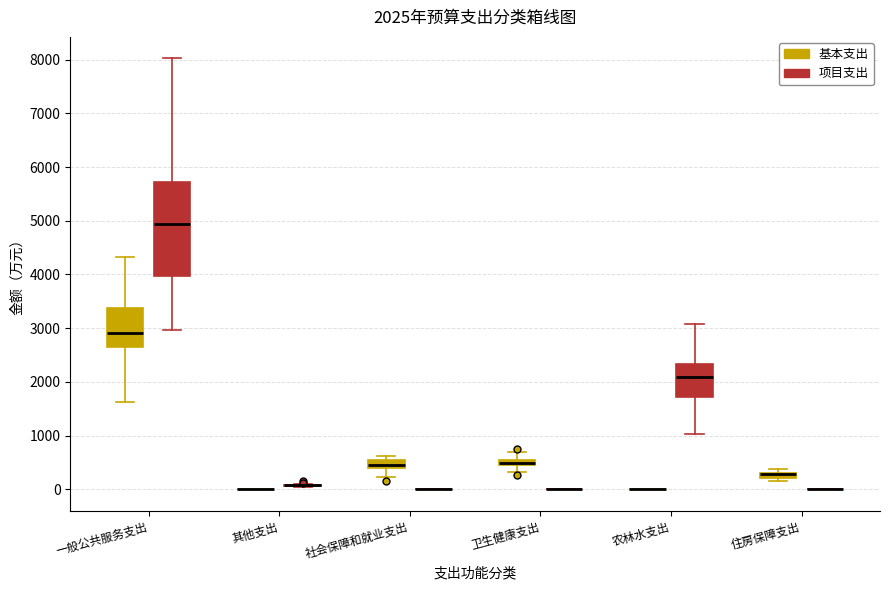

Which box is the tallest, from its lower edge to its upper edge?

一般公共服务支出 (项目支出)